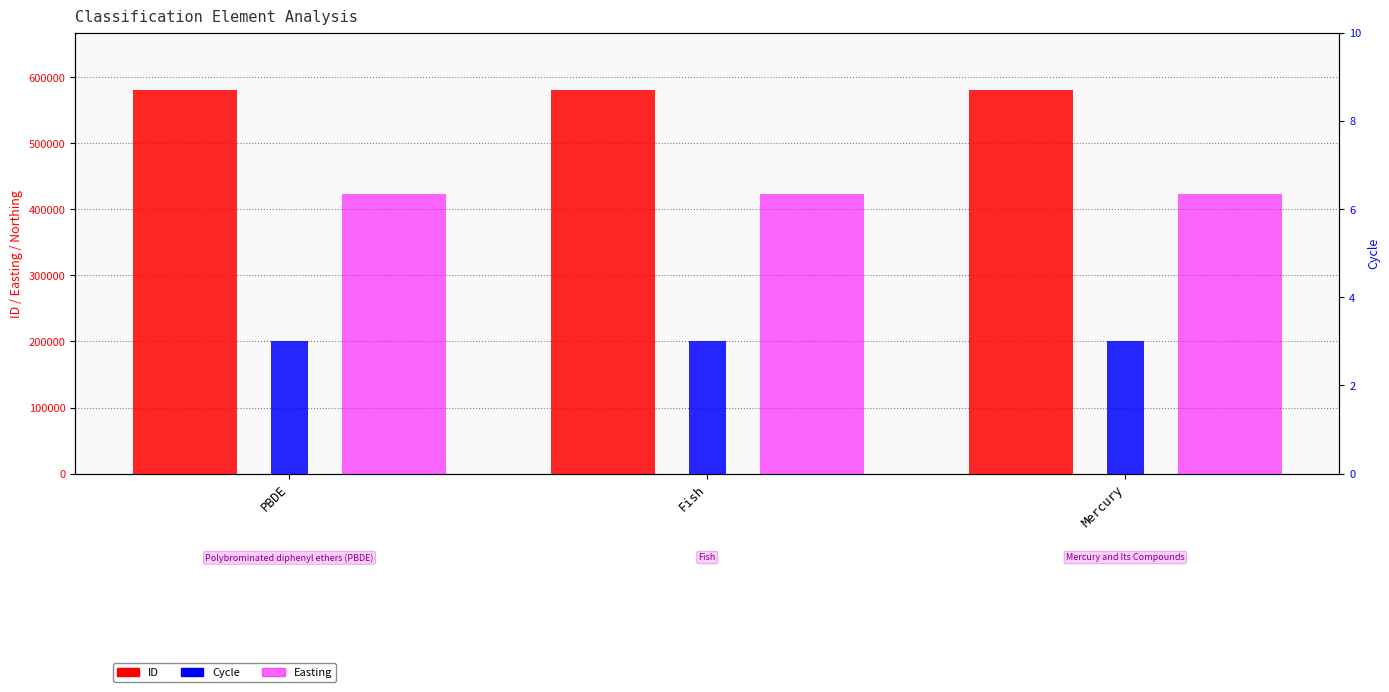

How many data points in ID are less than 580256?

1